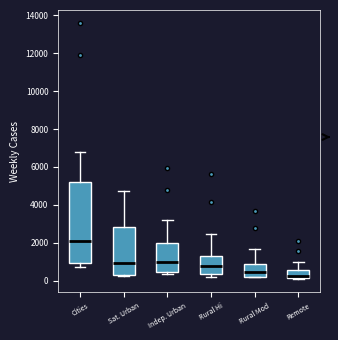

Reading left to right, transcribe this box plot: for each box, give where its median line is, the range the box spans, and where its two whiskers end, as read against the y-axis. The values are not printed on the chart, so give them approximately, as read against the axis.

Cities: median 2000, box 1000 to 5200, whiskers 800 to 6800
Sat. Urban: median 1000, box 400 to 2800, whiskers 200 to 4800
Indep. Urban: median 1000, box 400 to 2000, whiskers 400 (just below the box's lower edge) to 3200
Rural Hi: median 800, box 400 to 1400, whiskers 200 to 2400
Rural Mod: median 400, box 200 to 800, whiskers 200 to 1600
Remote: median 200 (just above the box's lower edge), box 200 to 600, whiskers 0 to 1000